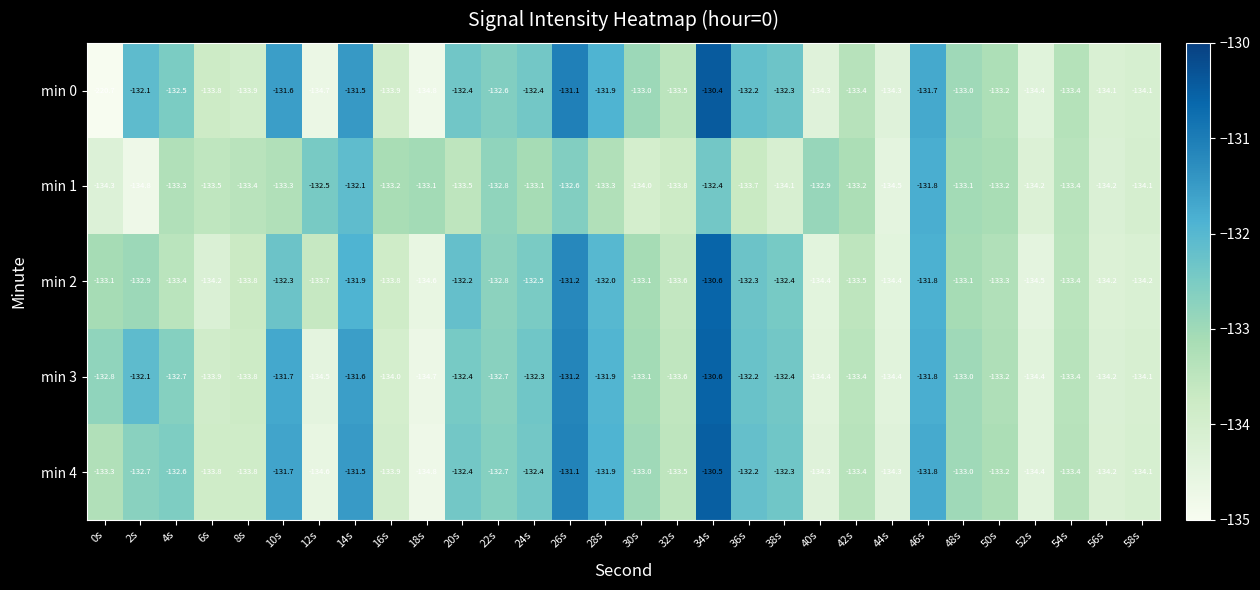

What is the sum of the min 1 values at 0s and 12s?

-266.8